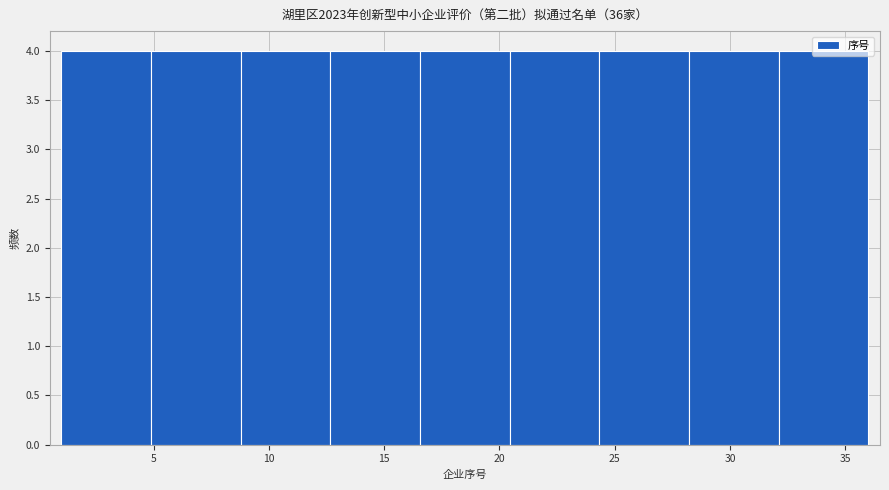

Reading left to right, list every bar in this chart as the range it spans on the x-axis followed by its height. Neither the bar edges nor the heights are printed on the chart, so give them approximately, as read against the axes.

1.0 to 5.0: 4
5.0 to 9.0: 4
9.0 to 12.5: 4
12.5 to 16.5: 4
16.5 to 20.5: 4
20.5 to 24.5: 4
24.5 to 28.0: 4
28.0 to 32.0: 4
32.0 to 36.0: 4